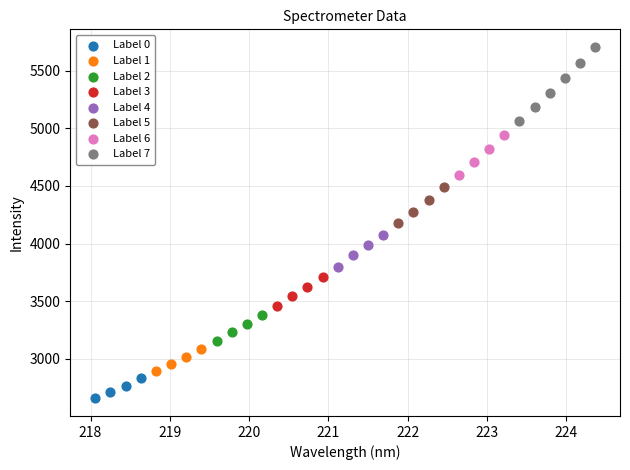

What are all the series names shown in the legend?

Label 0, Label 1, Label 2, Label 3, Label 4, Label 5, Label 6, Label 7